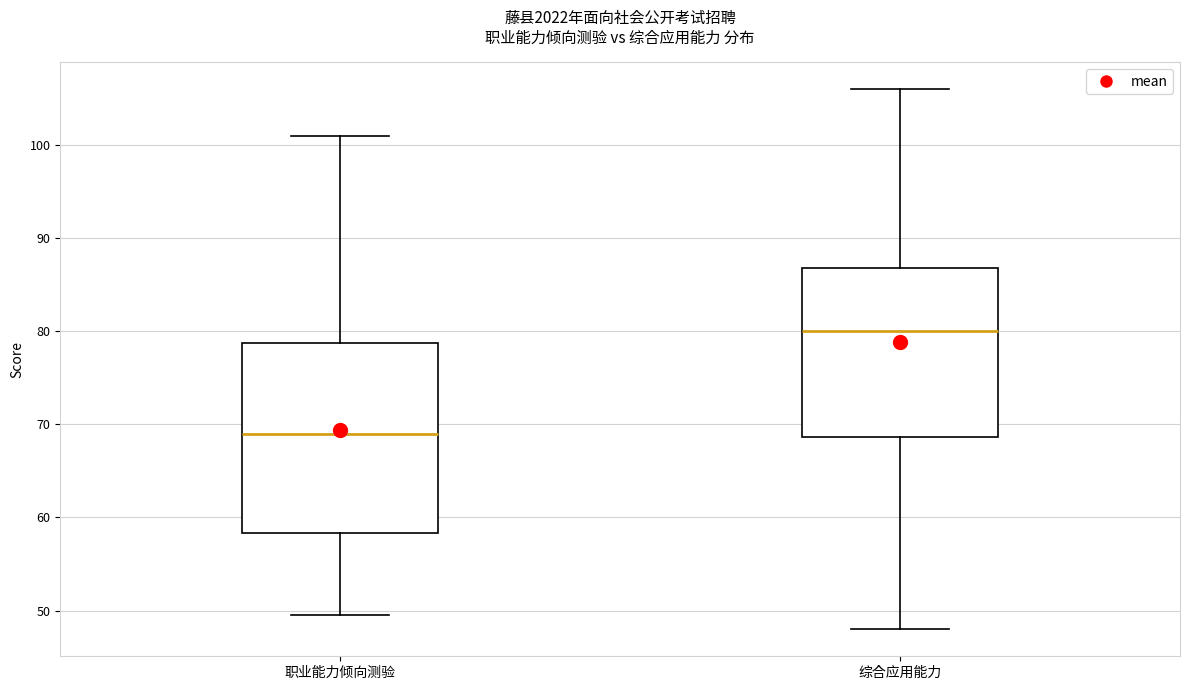

Which box has the lowest median line?

职业能力倾向测验